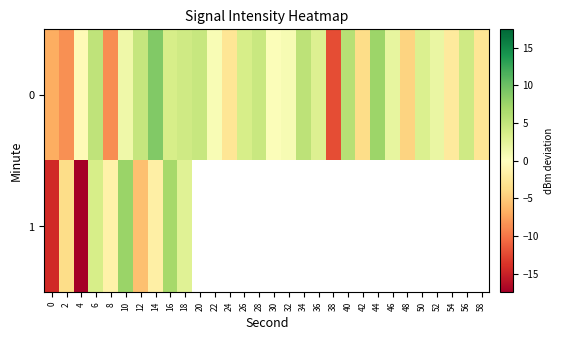

How many values in 0 are above zero?

20